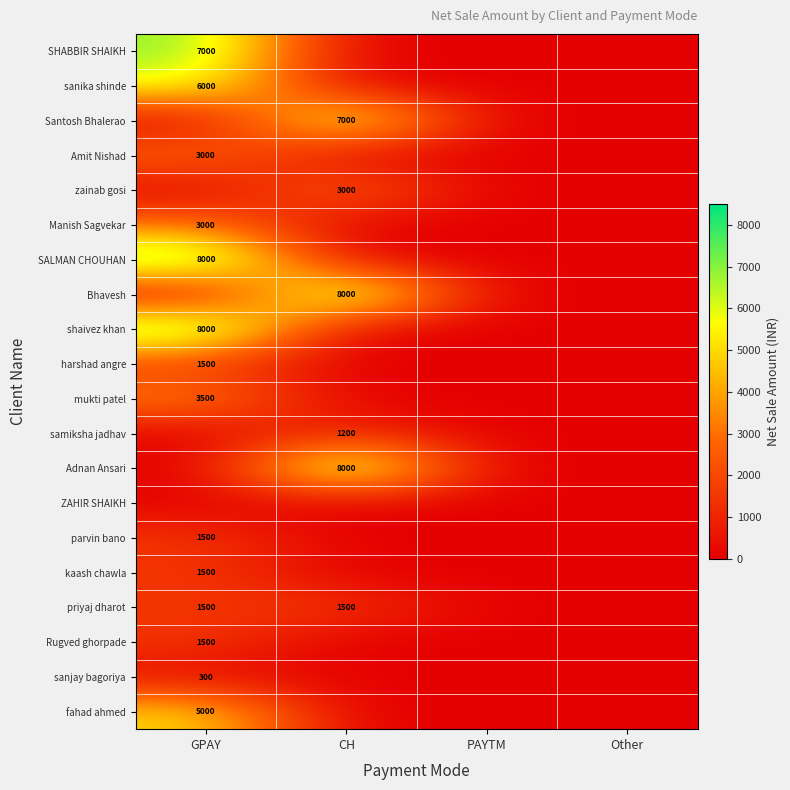

The value of priyaj dharot at CH is 2092. True or false?

False